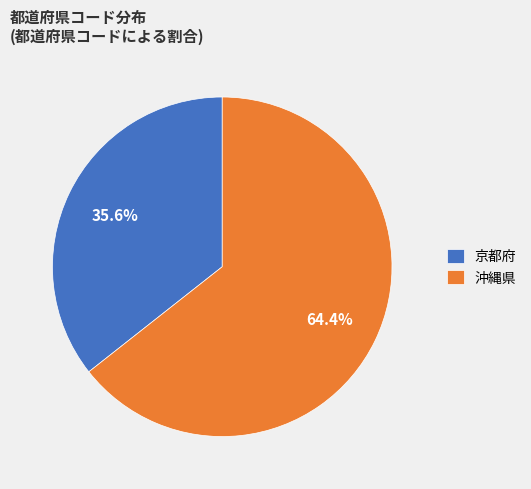

How much of the chart is everything except 沖縄県?

35.6%